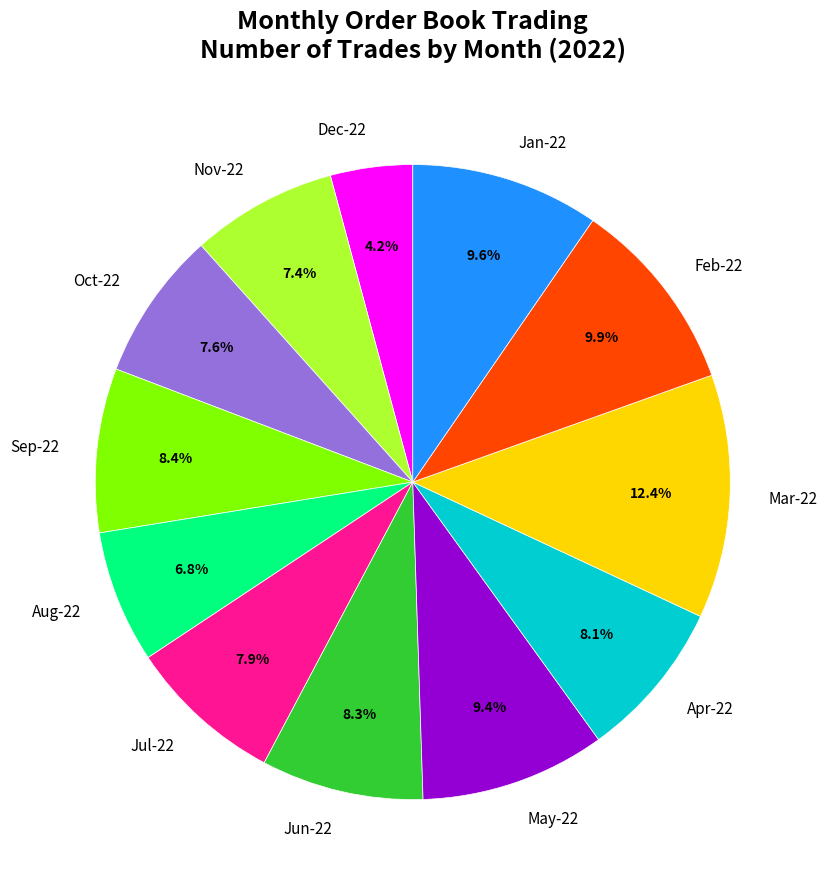

The Oct-22 slice represents 8% of the pie. True or false?

True